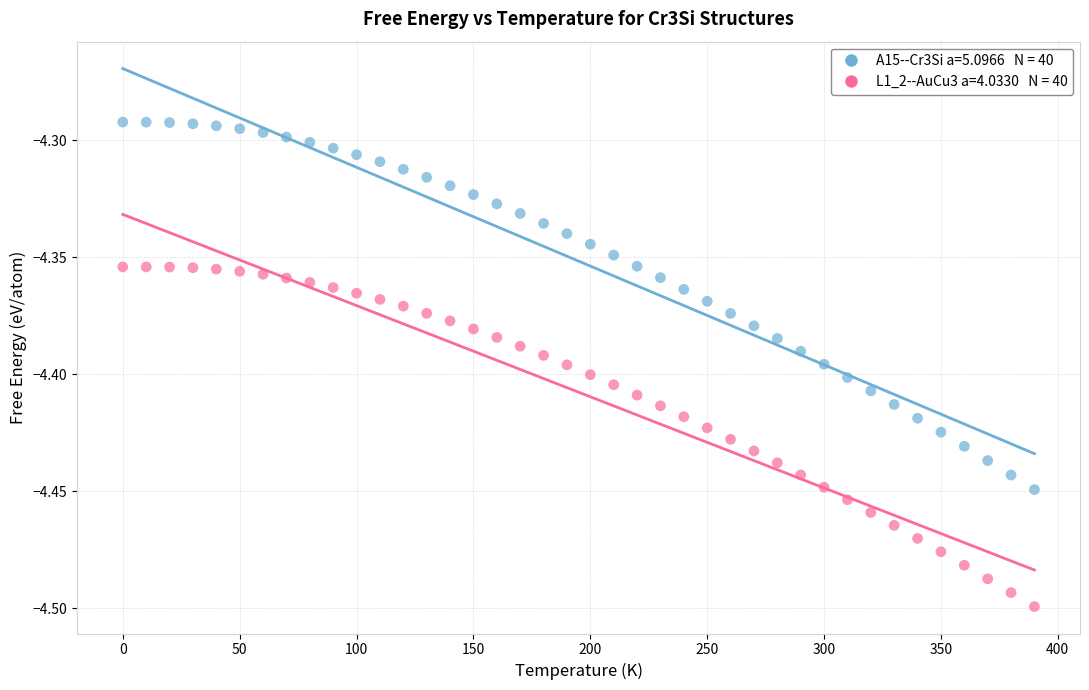

Across all data points, what is the range of X values (max minus min)?

390.0